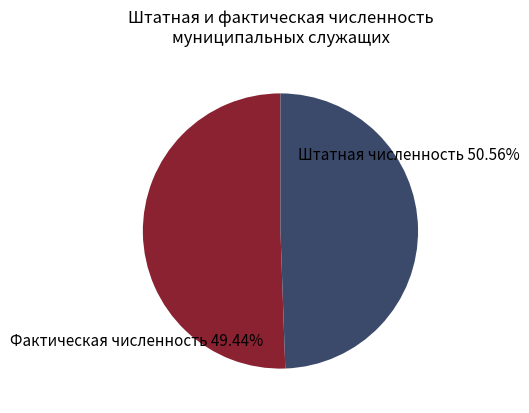

How many segments does this pie chart have?

2